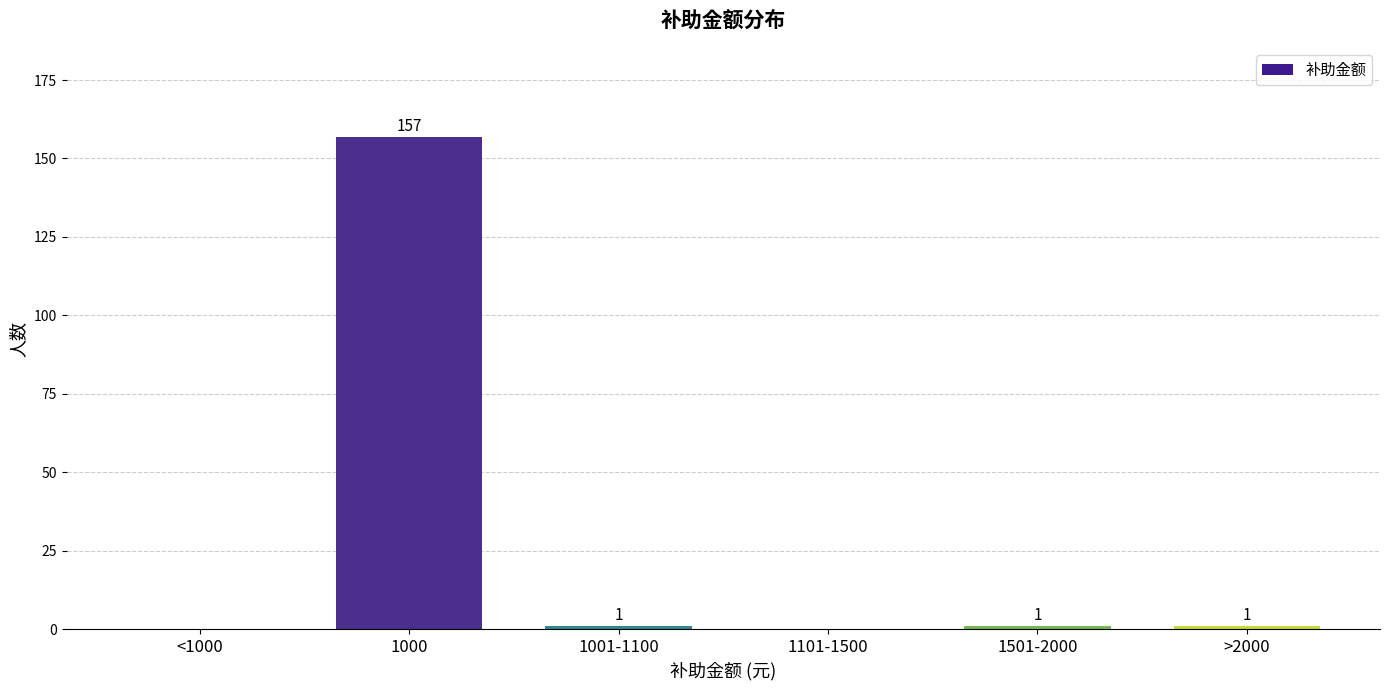

Reading left to right, list all the values displayed in this chart.

<1000=0	1000=157	1001-1100=1	1101-1500=0	1501-2000=1	>2000=1